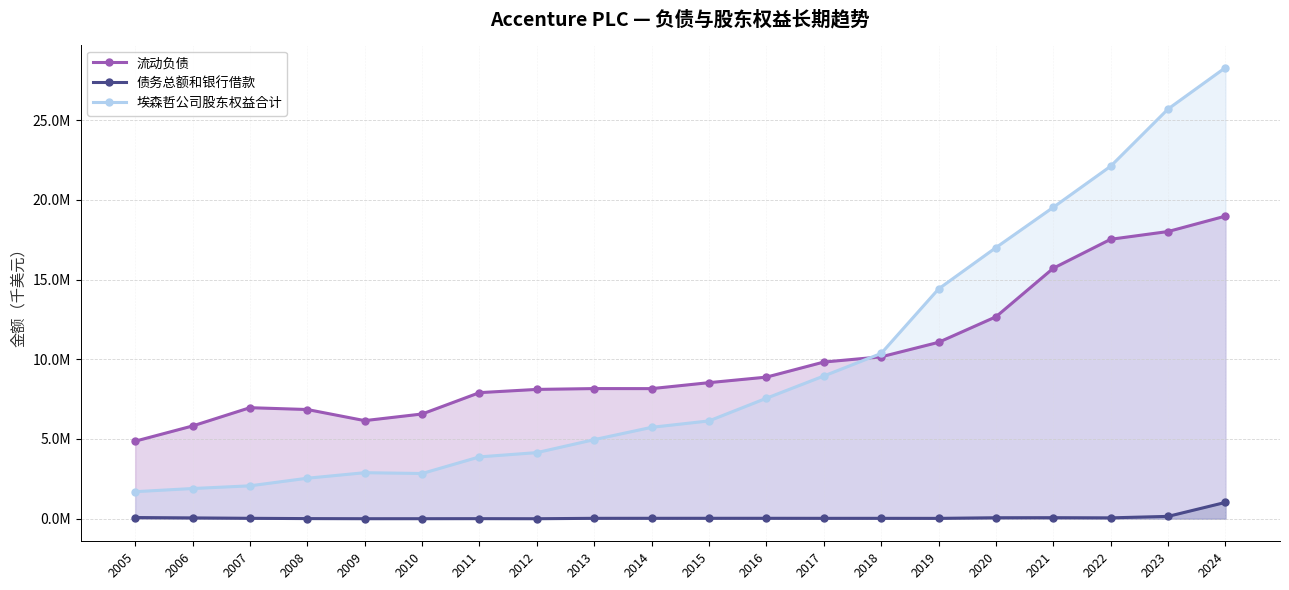

True or false: 埃森哲公司股东权益合计 and 债务总额和银行借款 cross at least once.

False